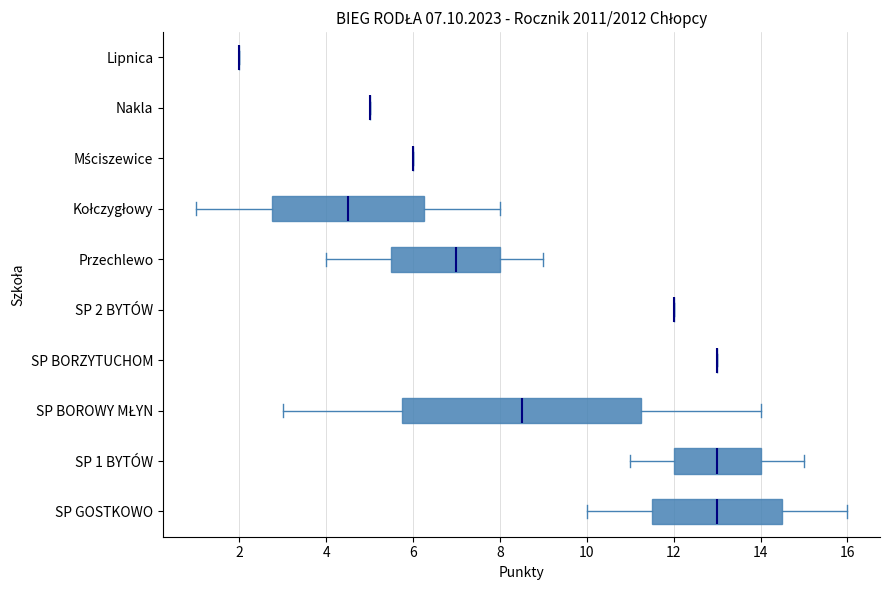

Which box is the widest, from its left edge to its right edge?

SP BOROWY MŁYN